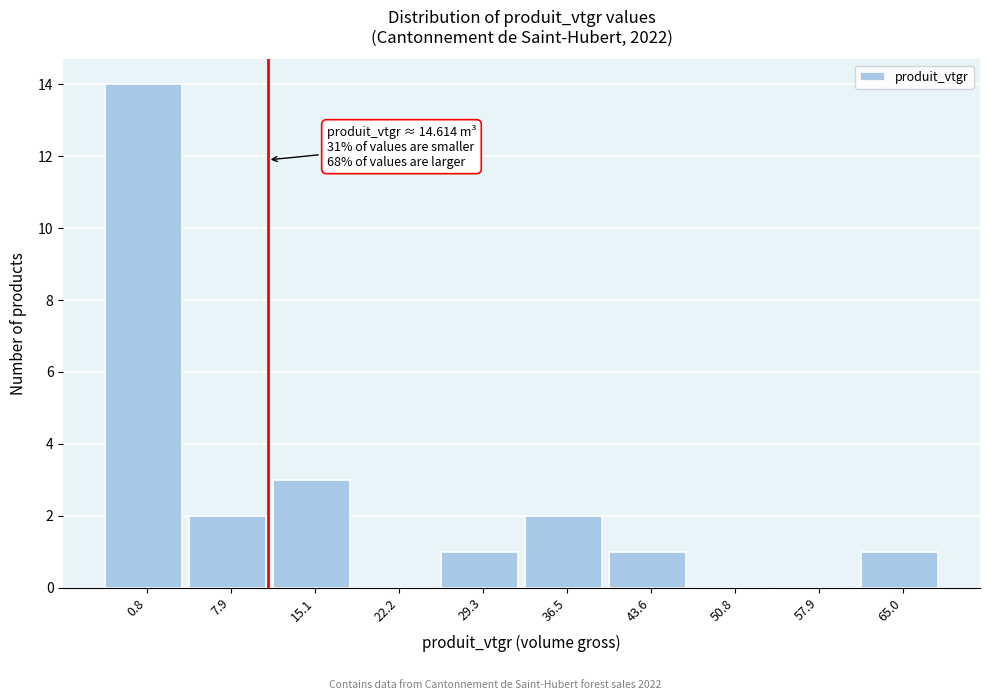

Reading left to right, what are all the values shown in this chart?

0.8=14	7.9=2	15.1=3	22.2=0	29.3=1	36.5=2	43.6=1	50.8=0	57.9=0	65.0=1